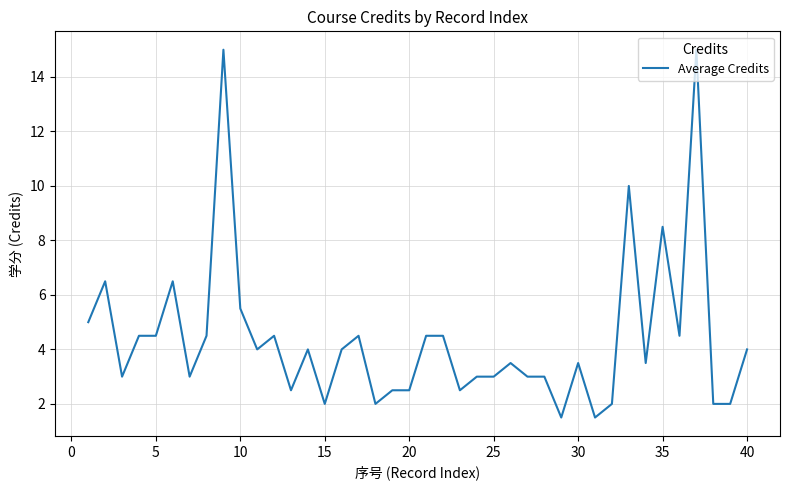

What is the minimum value shown in the chart?

1.5